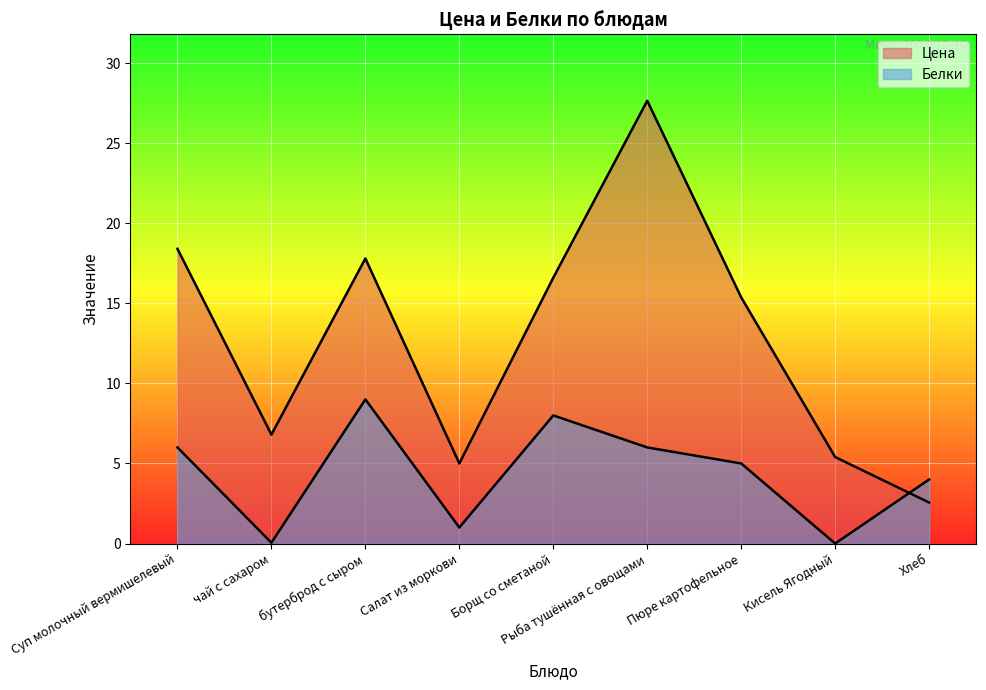

List the labels in order of Цена value, largest first.

Рыба тушённая с овощами, Суп молочный вермишелевый, бутерброд с сыром, Борщ со сметаной, Пюре картофельное, чай с сахаром, Кисель Ягодный, Салат из моркови, Хлеб